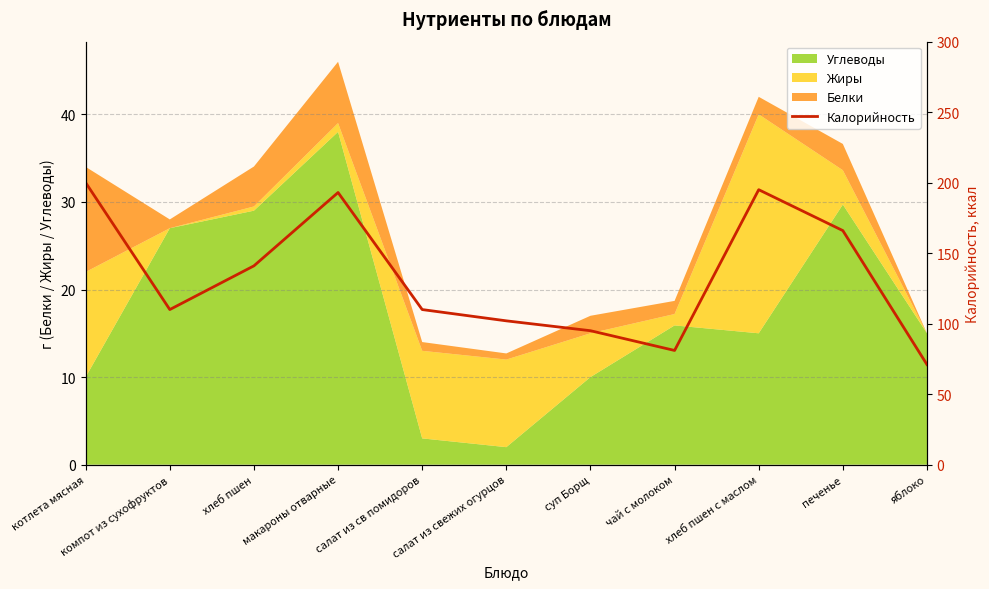

Rank the categories by value from highest to lowest.

котлета мясная, хлеб пшен с маслом, макароны отварные, печенье, хлеб пшен, компот из сухофруктов, салат из св помидоров, салат из свежих огурцов, суп Борщ, чай с молоком, яблоко